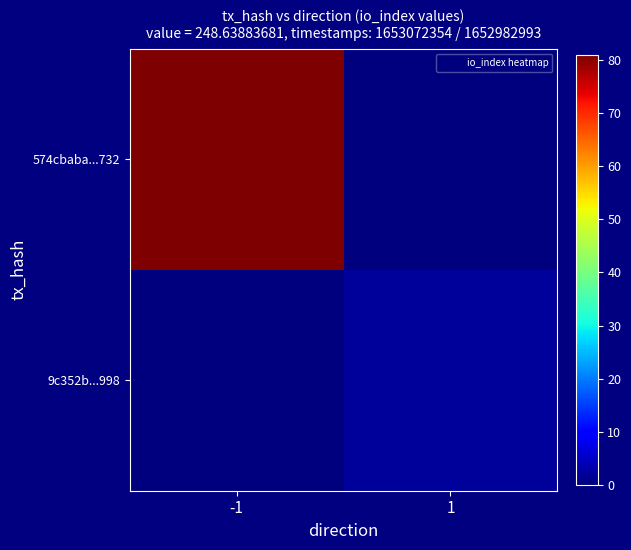

What is the spread (max minus min) of values at -1?

81